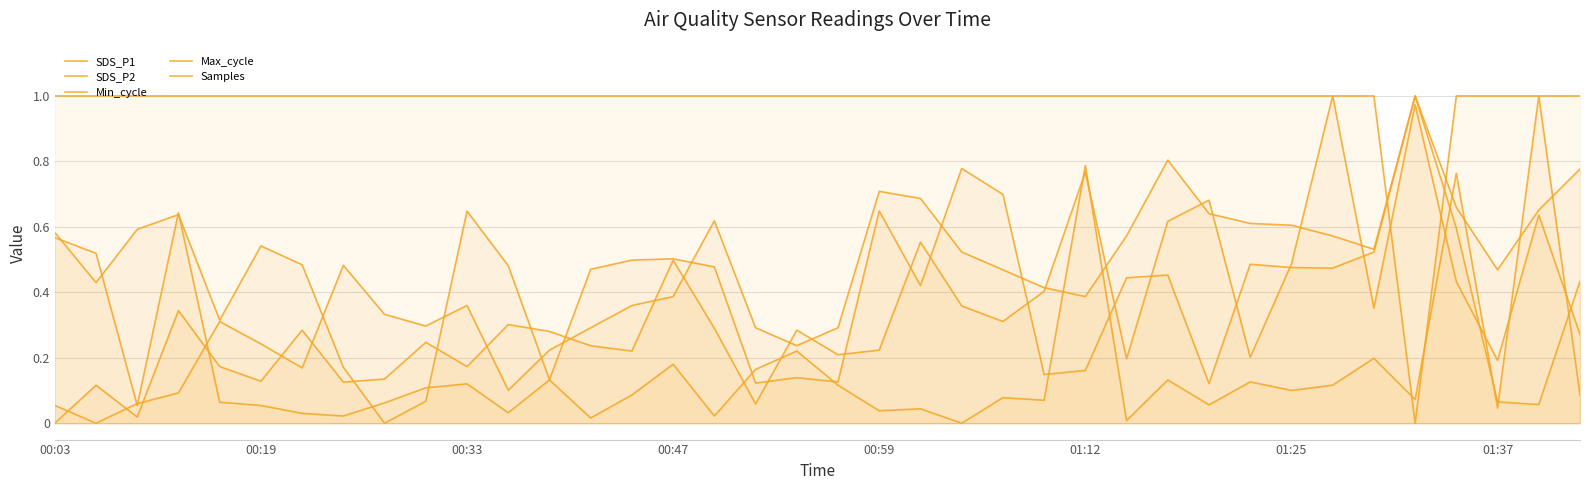

True or false: Samples has more than 0 points higher than both neighbors.

True